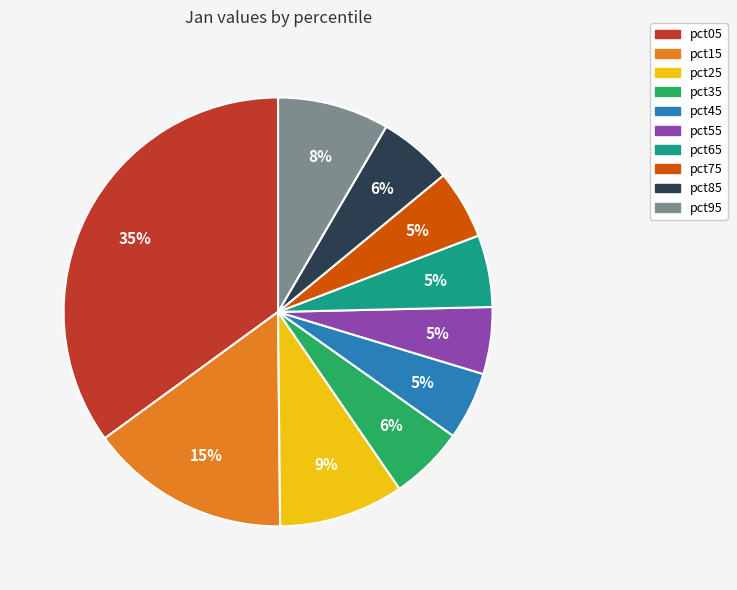

Count the number of slices in the pie.

10